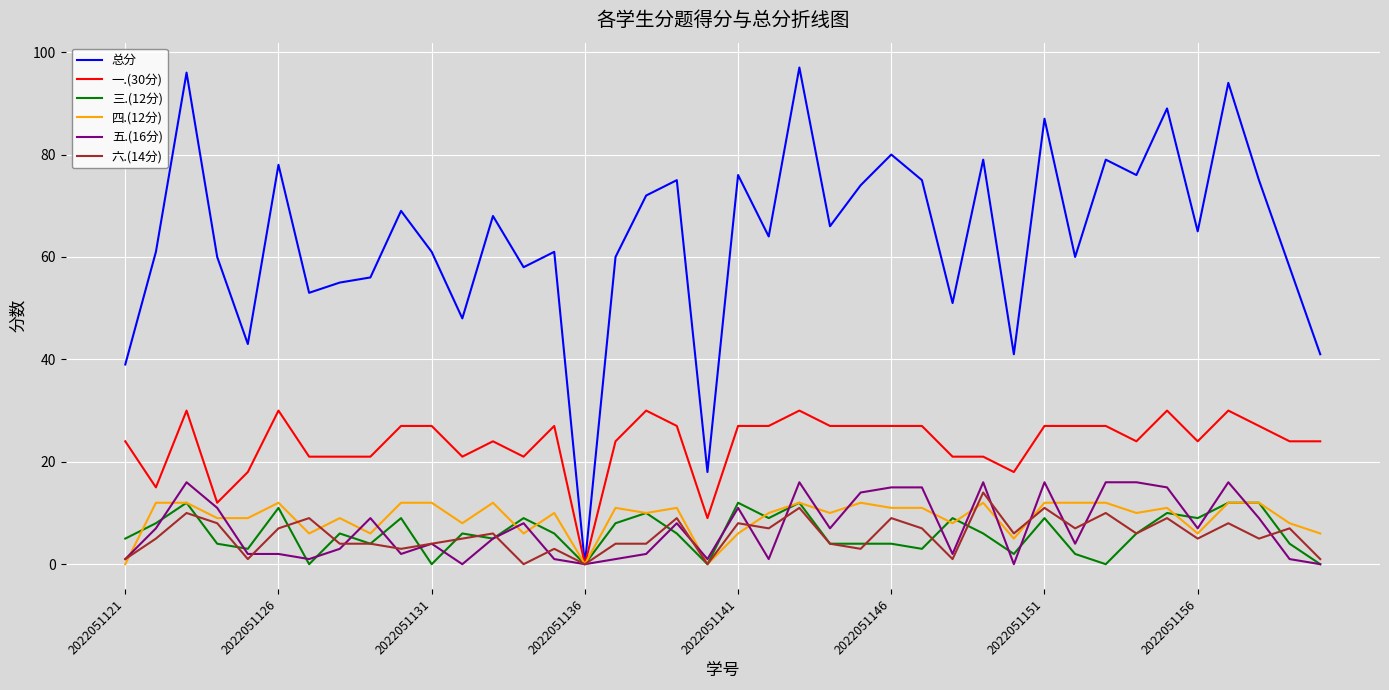

Which series has the widest spread of values?

总分